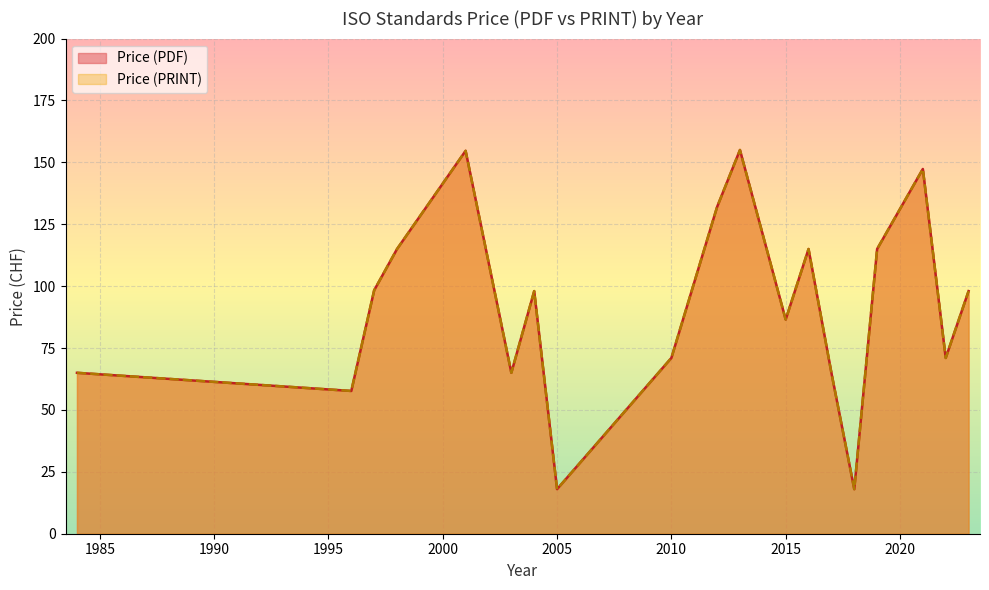

What is the value of the Price (PDF) point at the 20th from the left?

155